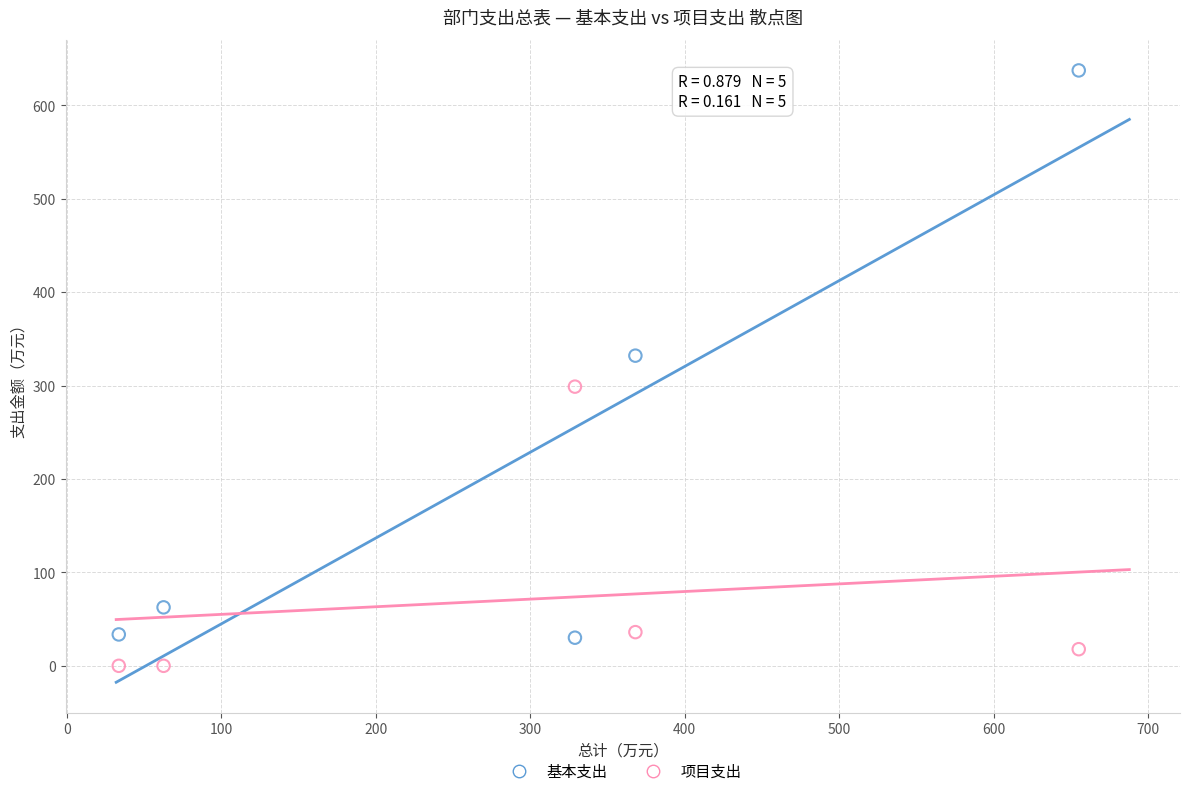

Across all data points, what is the range of Y values (max minus min)?

637.3